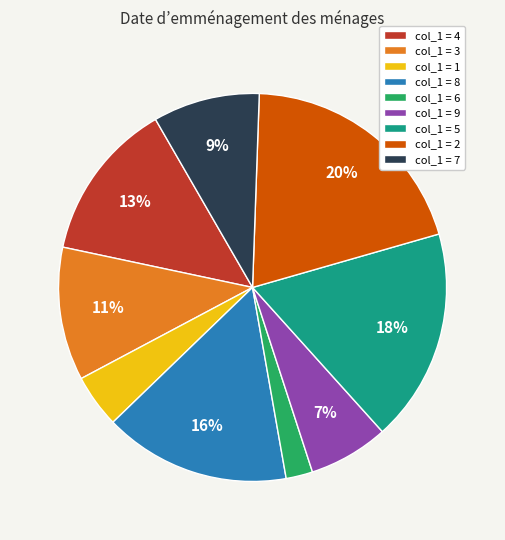

To the nearest percent, what is the combined percentage of col_1 = 9 and col_1 = 6?

9%